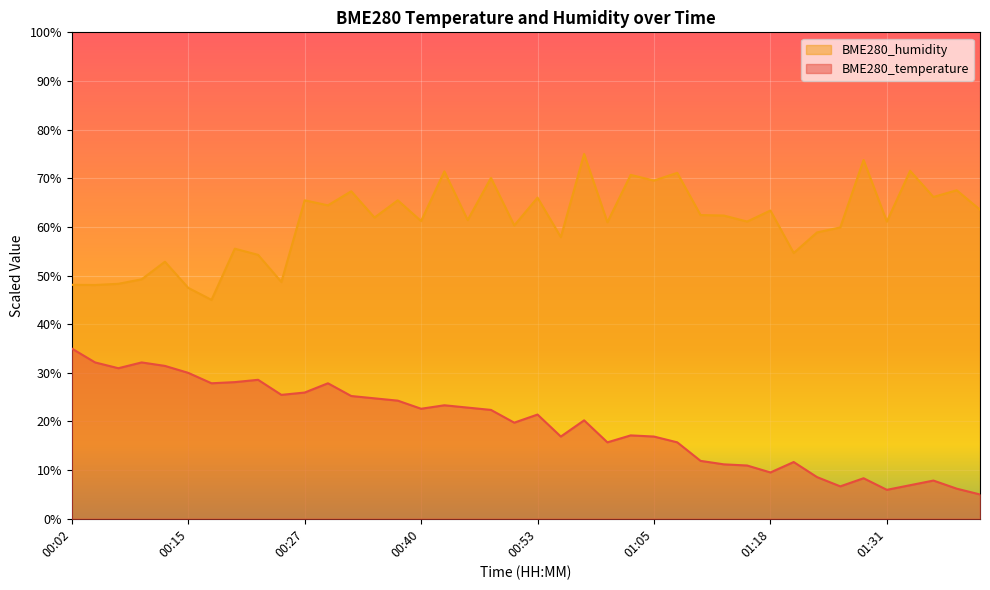

In BME280_humidity, how many points are higher than both neighbors (excluding endpoints)?

15